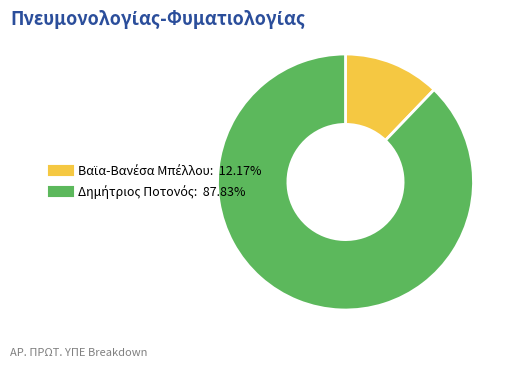

How many segments does this pie chart have?

2